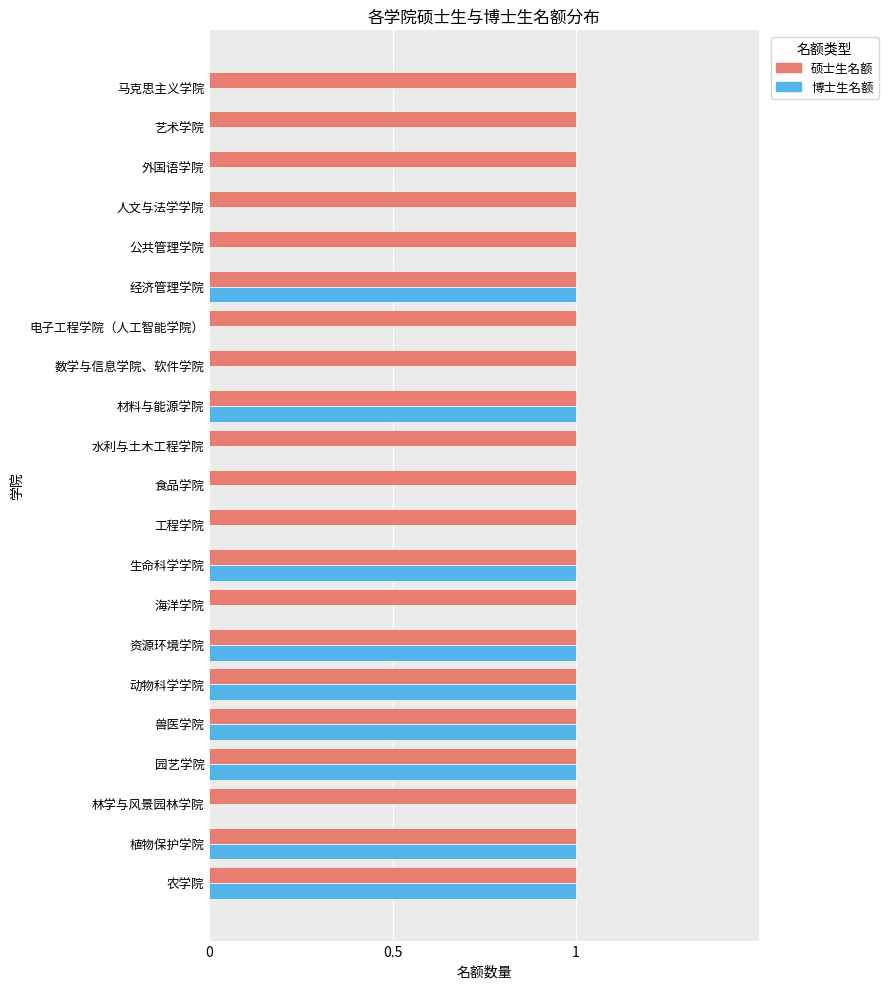

What is the sum of all 硕士生名额 values?

21